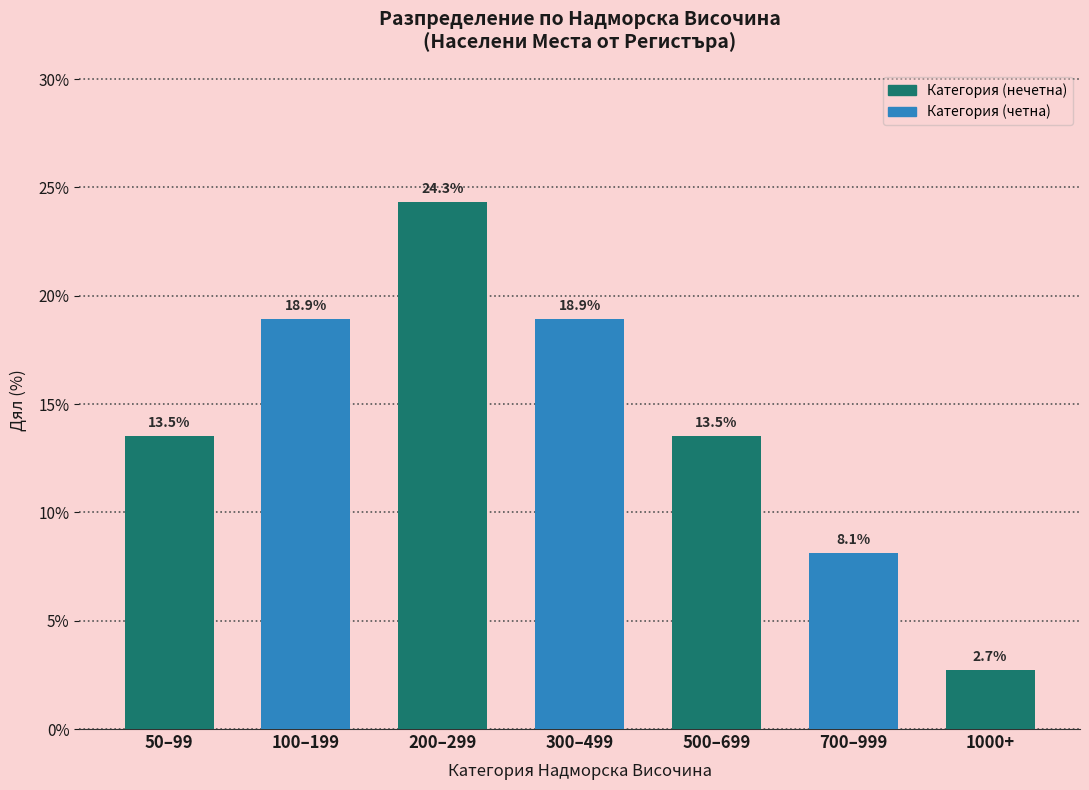

Reading right to left, what are all the values shown in this chart?

2.7	8.1	13.5	18.9	24.3	18.9	13.5